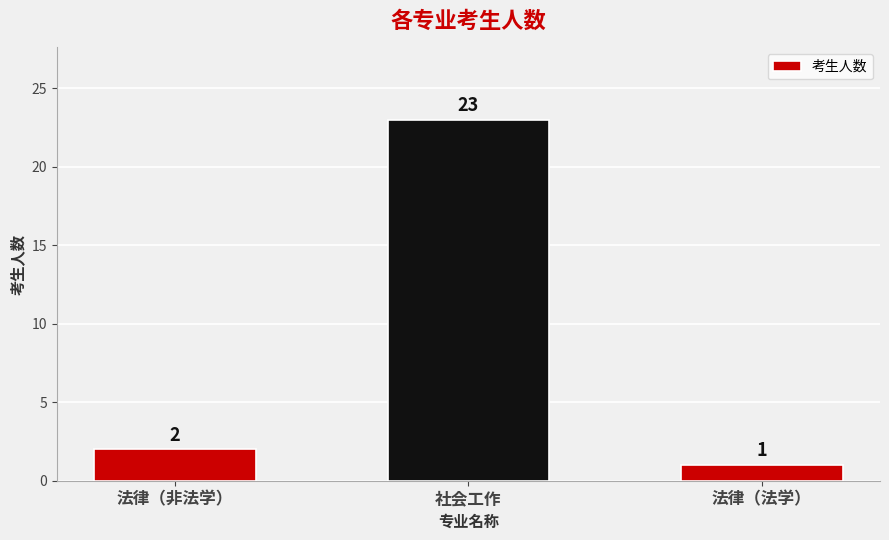

List the labels in order of value, smallest first.

法律（法学）, 法律（非法学）, 社会工作